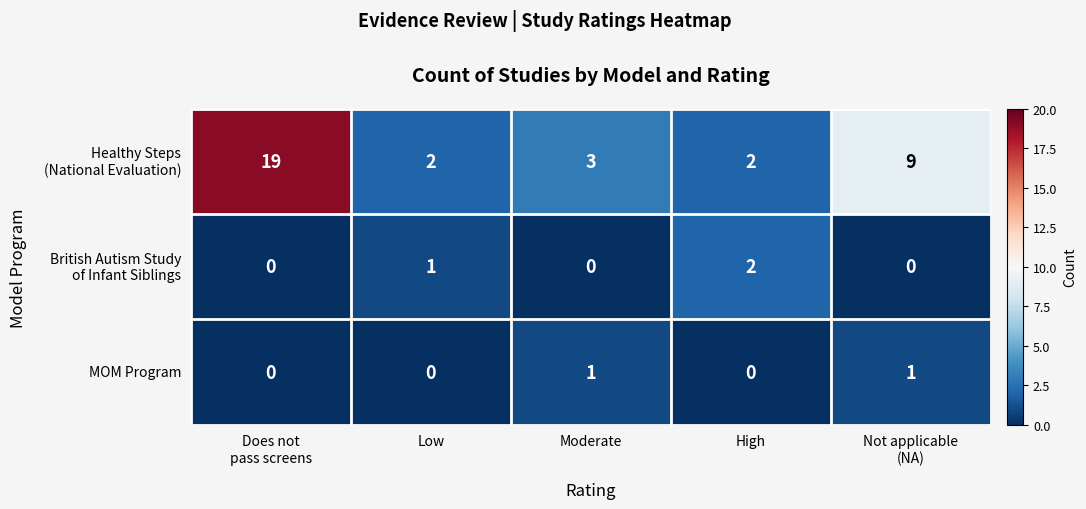

At which category is the sum across all series the highest?

Does not
pass screens